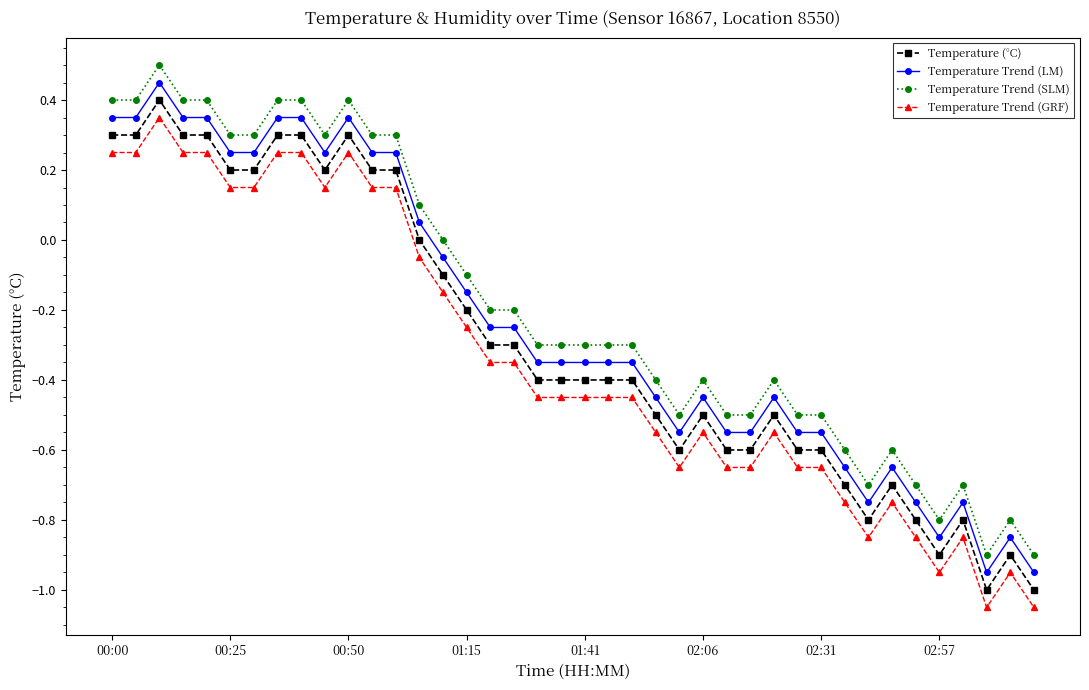

Count the number of data series in this chart.

4